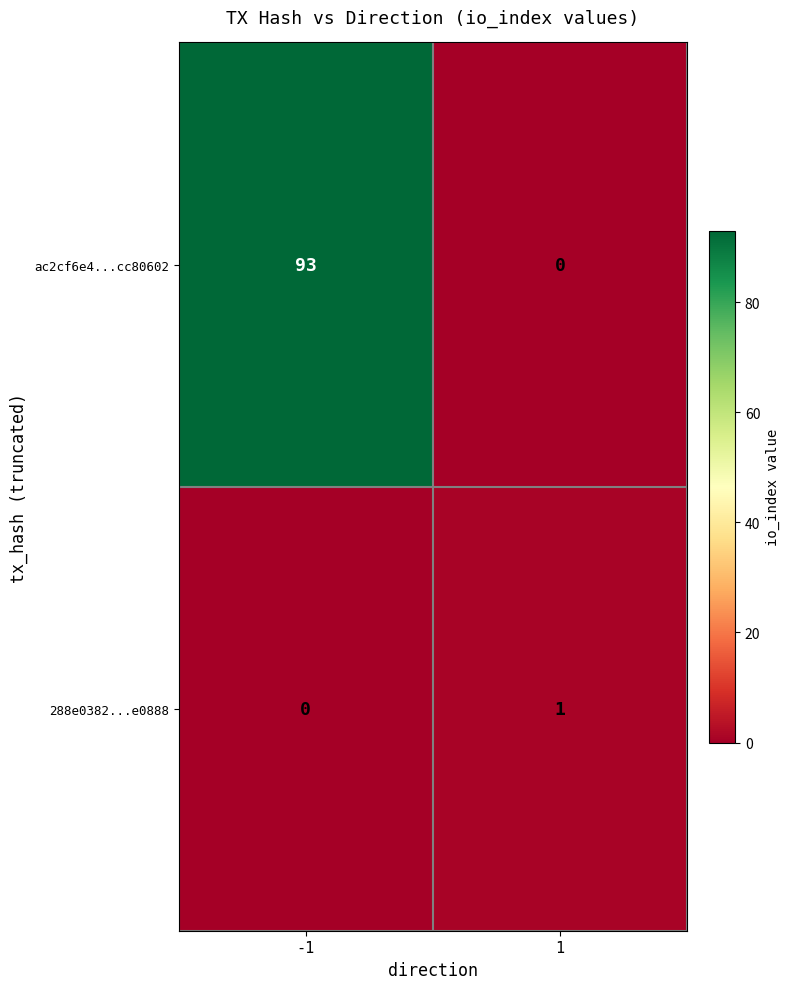

What is the sum of the ac2cf6e4...cc80602 values at -1 and 1?

93